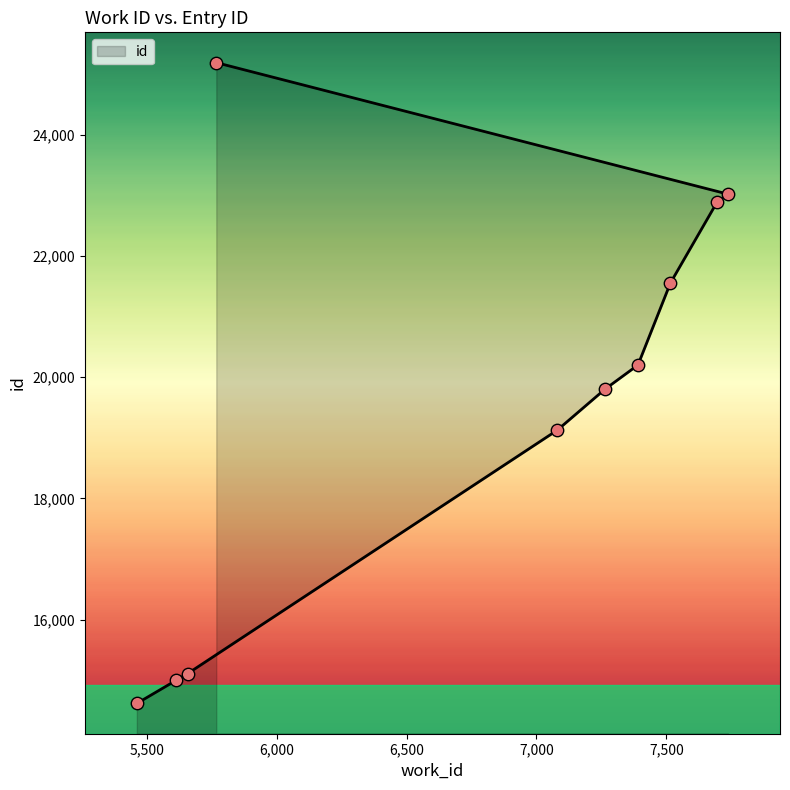

Between 7391 and 5657, which is larger?

7391